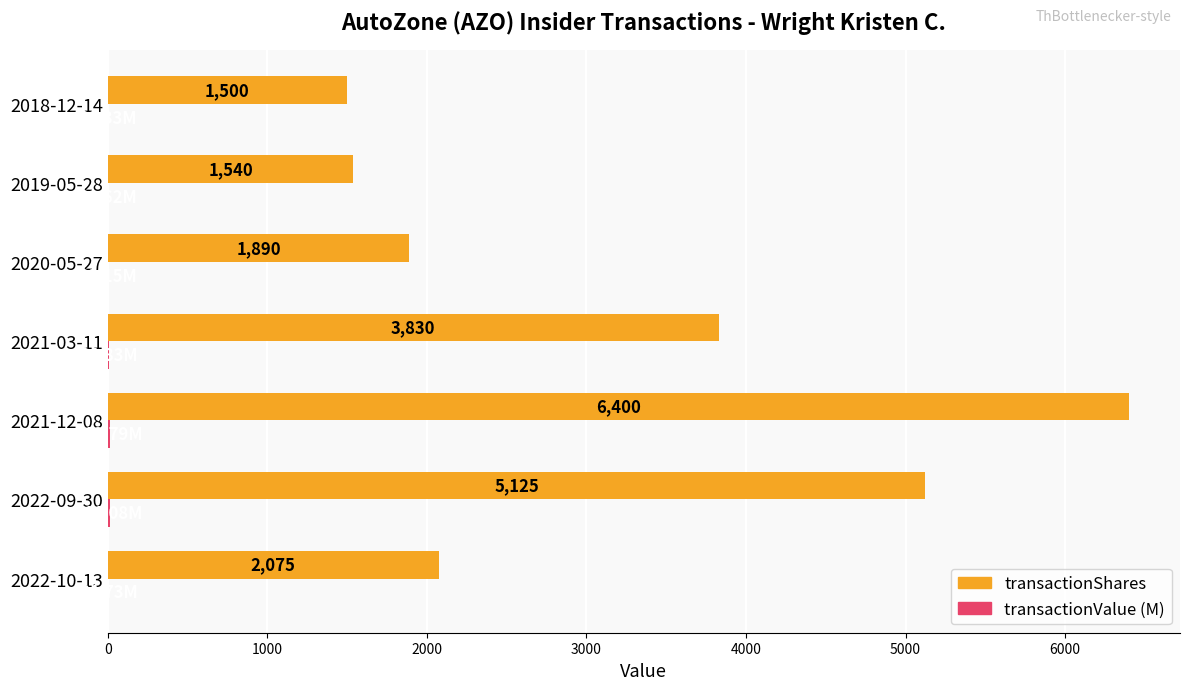

Which series has the largest total across all categories?

transactionShares